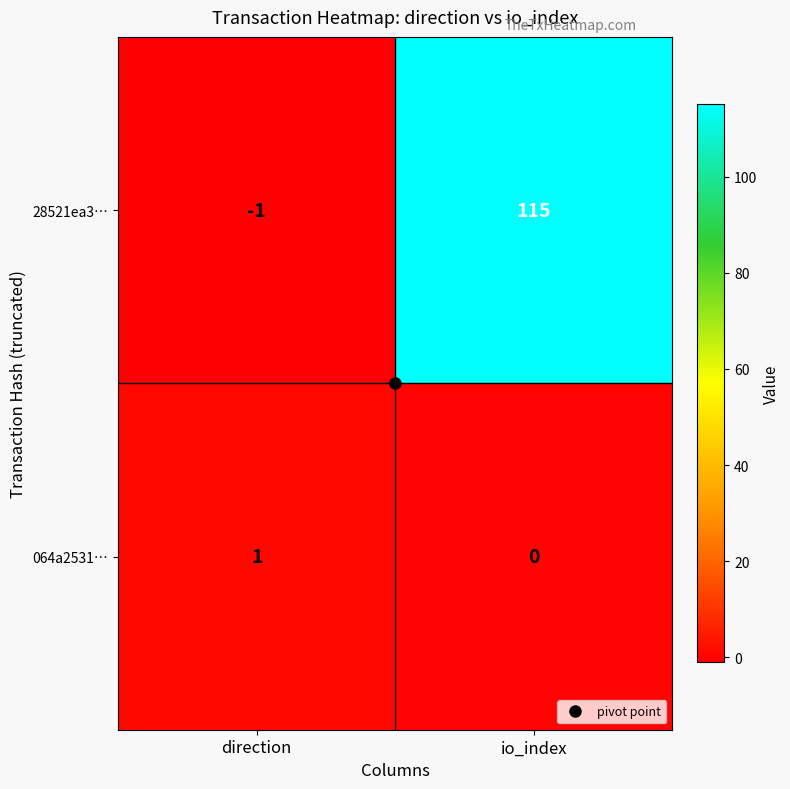

Which series has the largest range (max minus min)?

28521ea3…